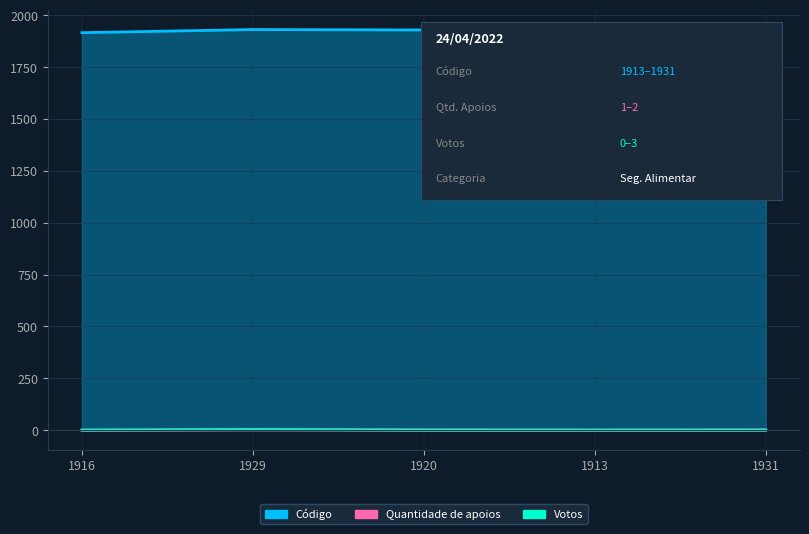

How many lines are shown in the chart?

3